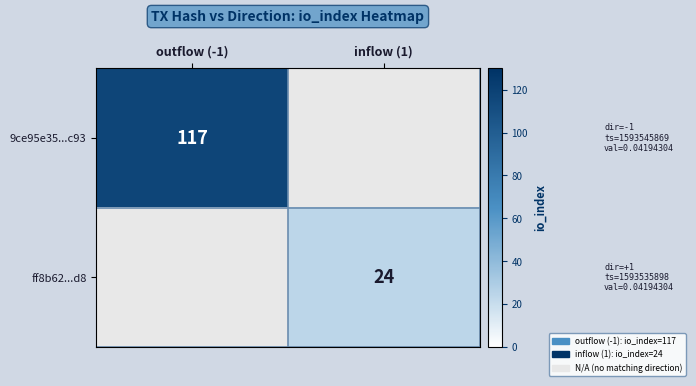

Which category has the lowest value across all series?

inflow (1)